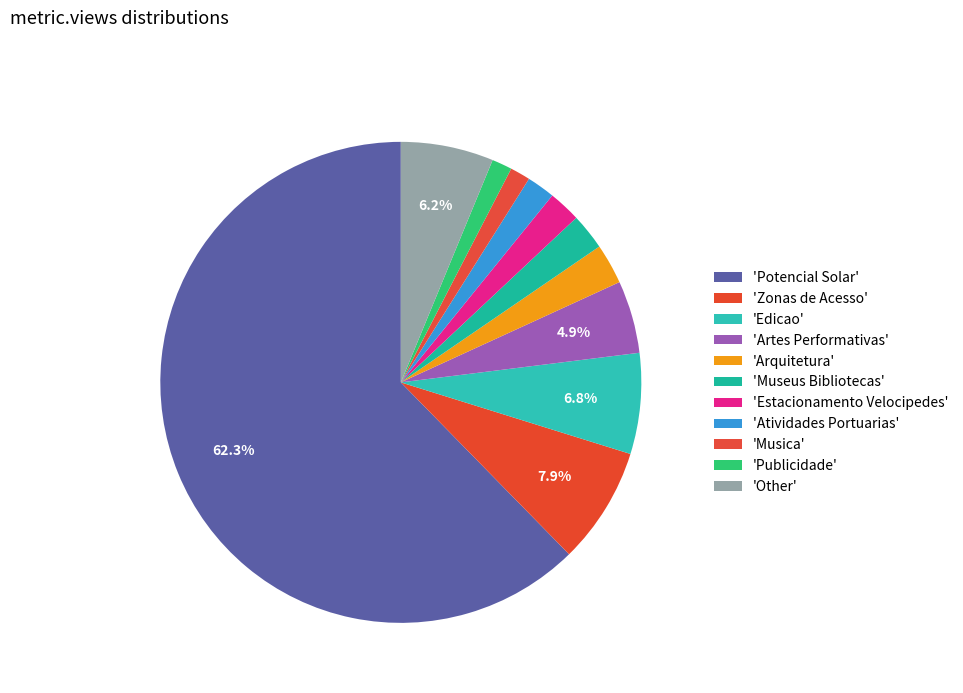

Which category accounts for the majority?

Potencial Solar